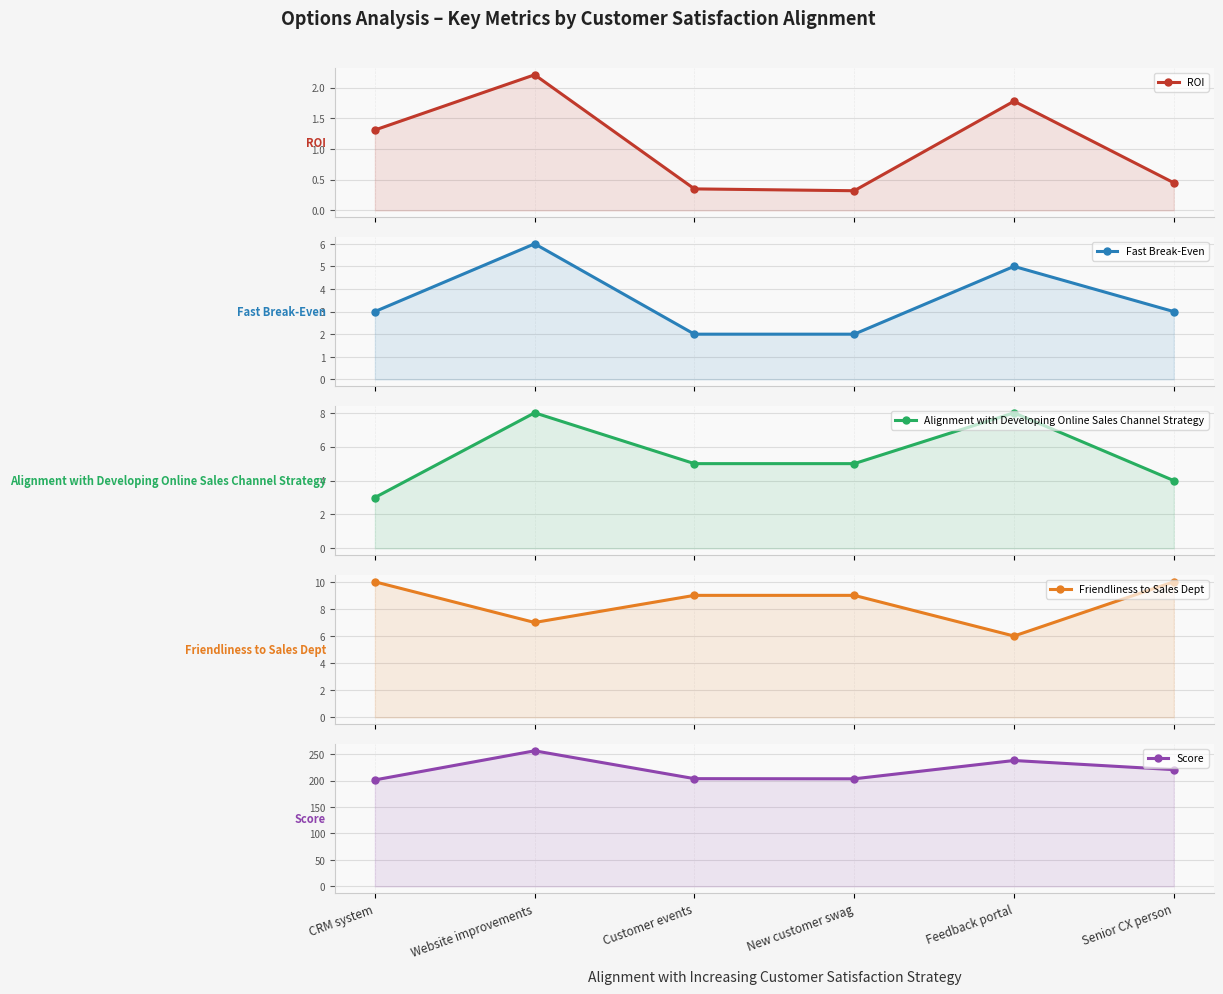

The value of Alignment with Developing Online Sales Channel Strategy at Senior CX person is 4.0. True or false?

True